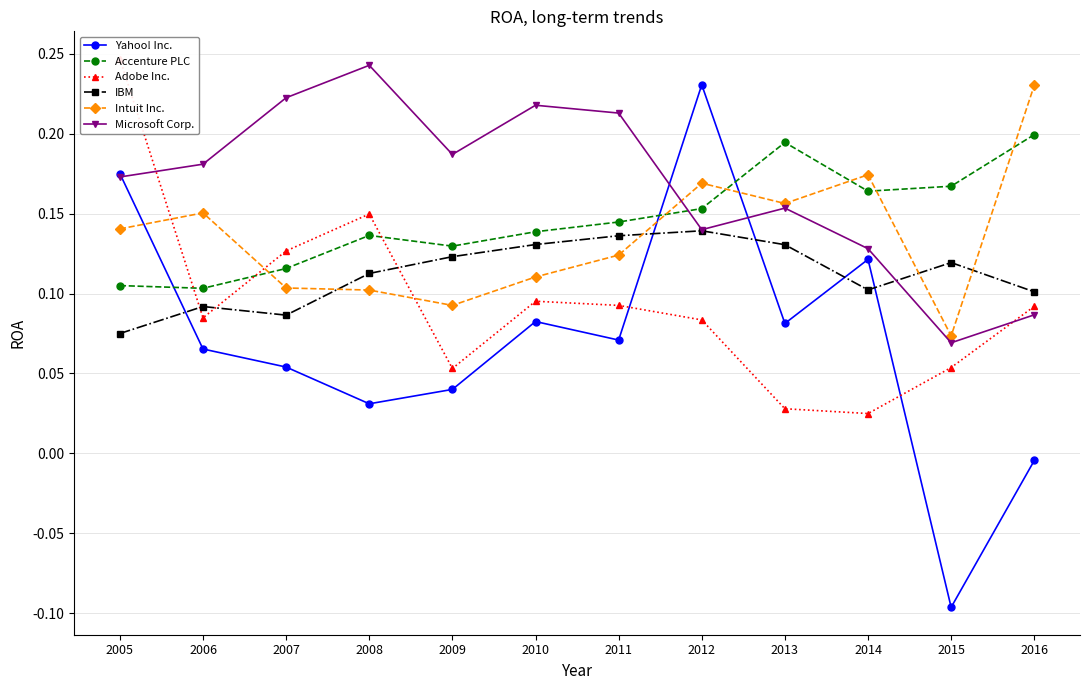

Which category has the lowest value in the IBM series?

2005